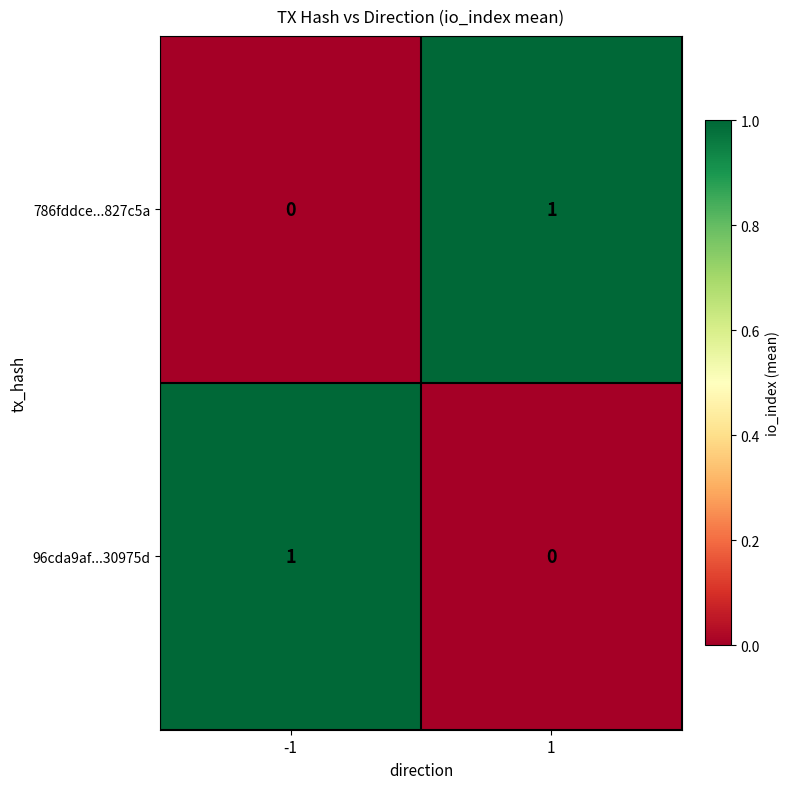

Rank the categories by 786fddce...827c5a value from lowest to highest.

-1, 1